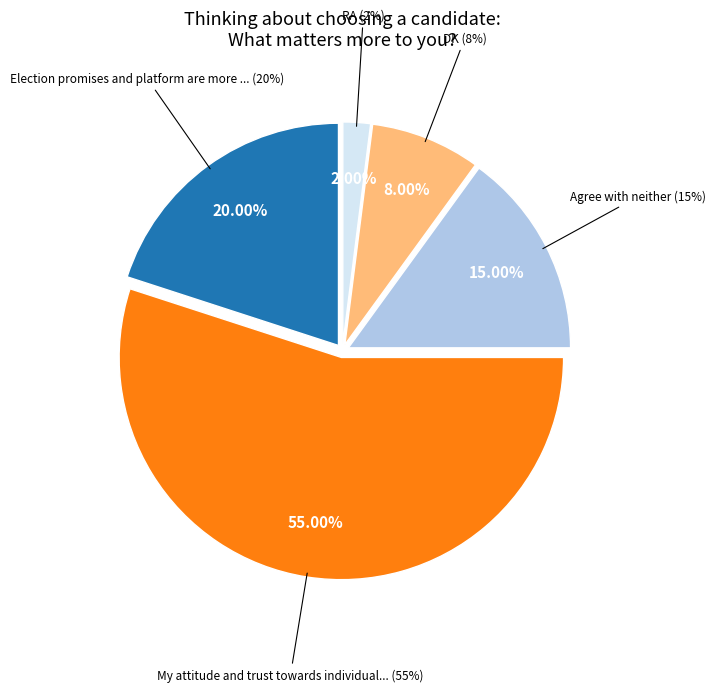

What is the change in value from My attitude and trust towards individual candidate to Agree with neither?

-40